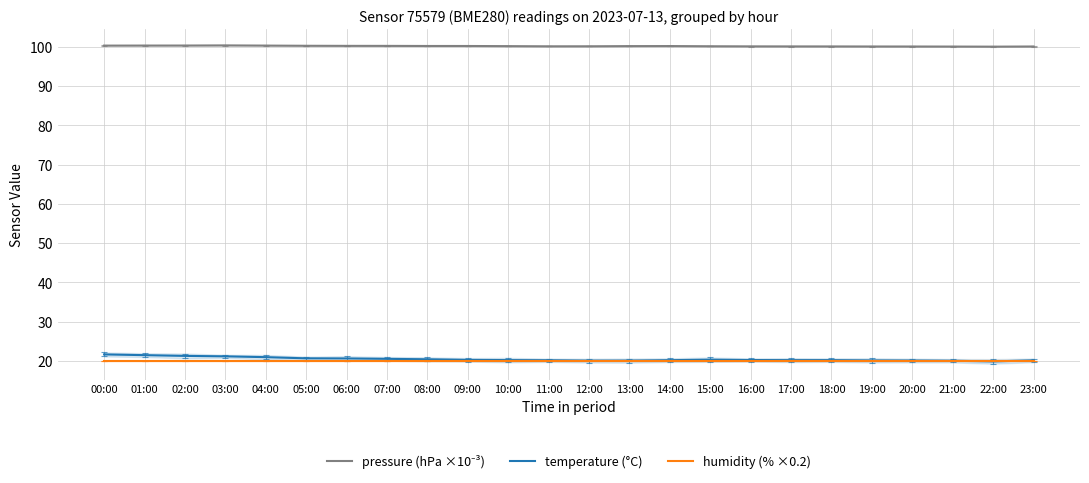

True or false: pressure (hPa ×10⁻³) and temperature (°C) intersect in this chart.

False